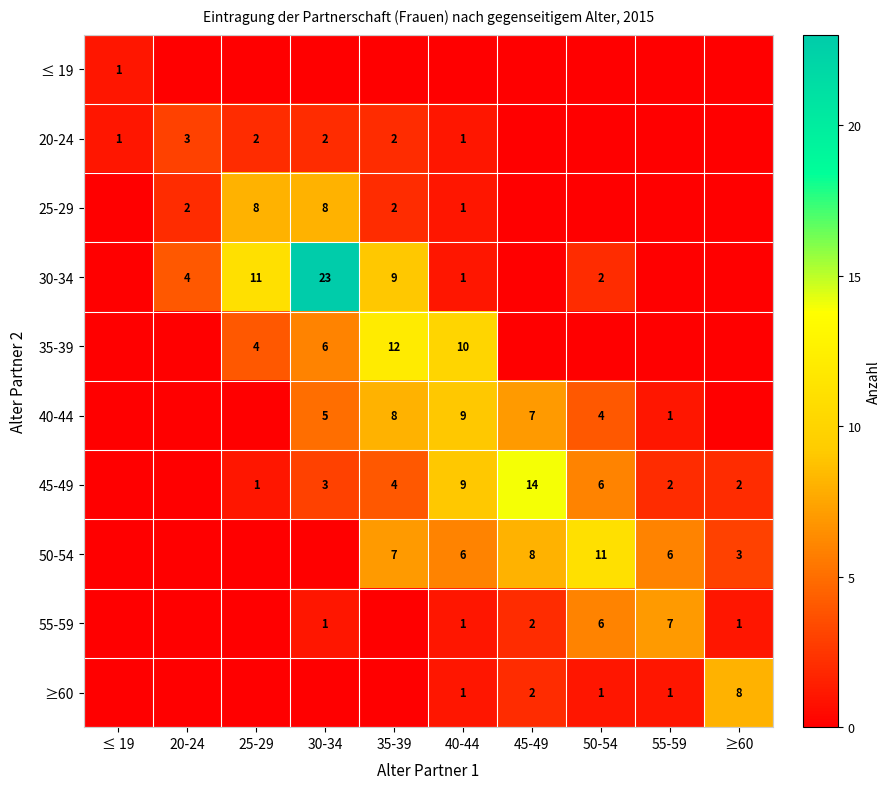

Is it true that 40-44 equals 2 at 55-59?

False